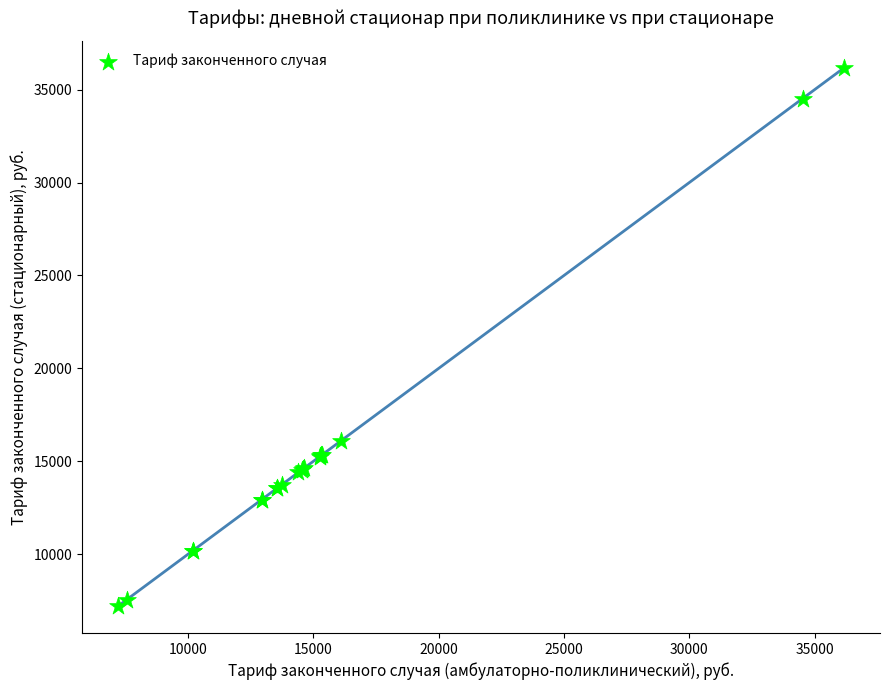

What Y value in the scatter plot is closest to 21681?

16089